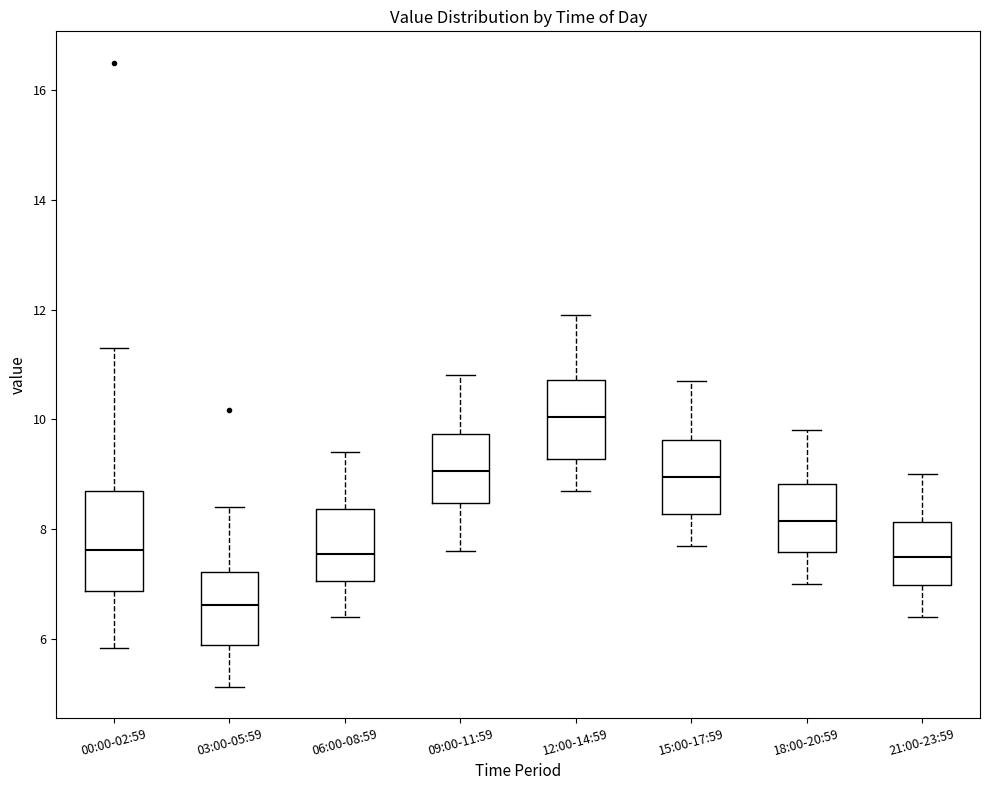

Where does the upper whisker of the box for 09:00-11:59 end on the y-axis? The values are not printed on the chart, so give them approximately, as read against the axis.

10.8